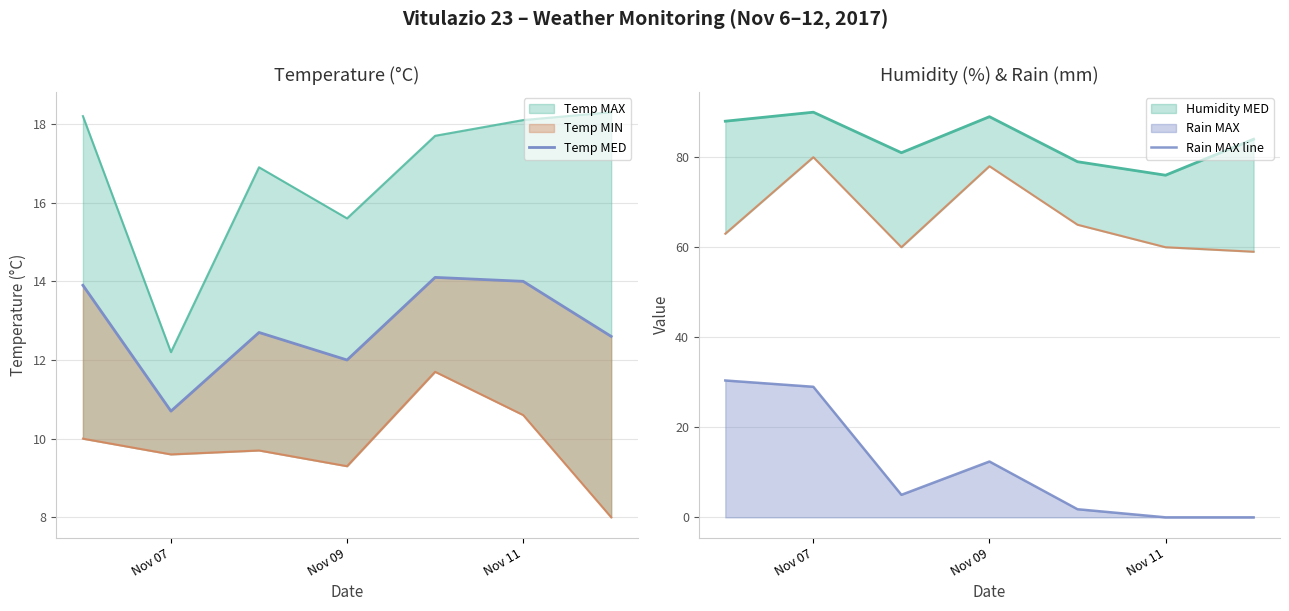

The value of Rain MAX line at Nov 11 is 18.5. True or false?

False